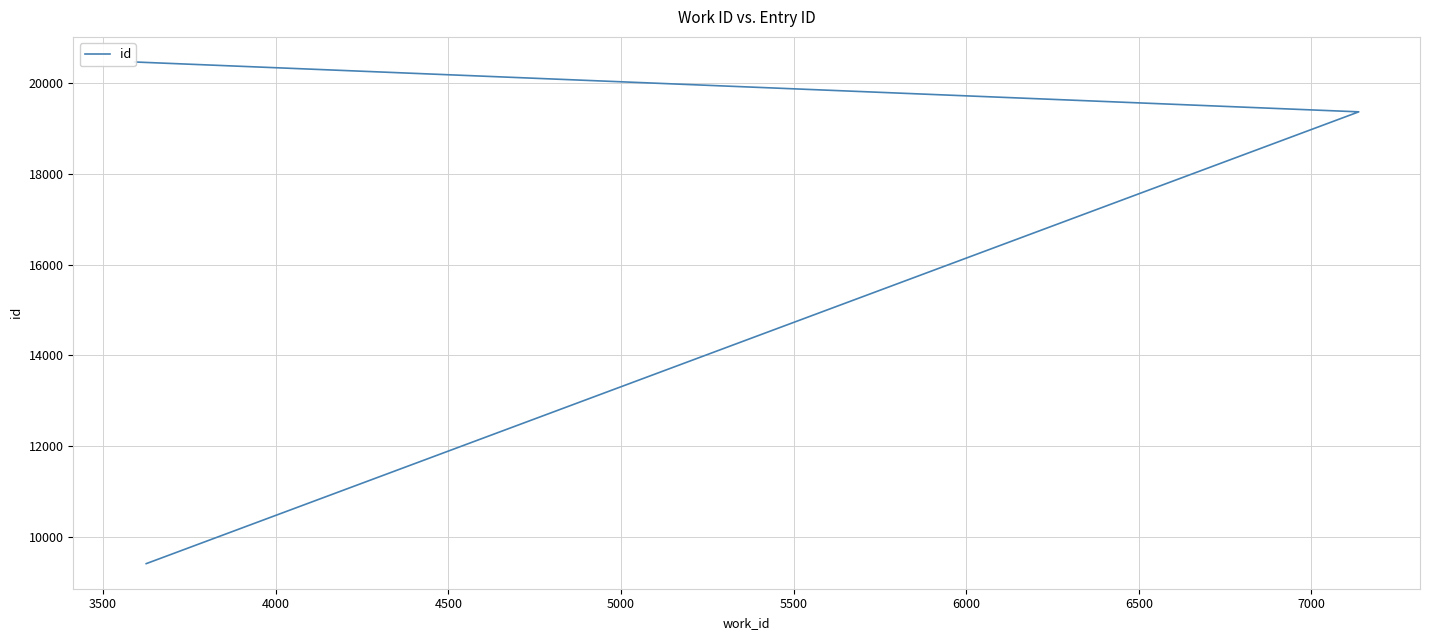

Is this an area chart (filled region under the line)?

No